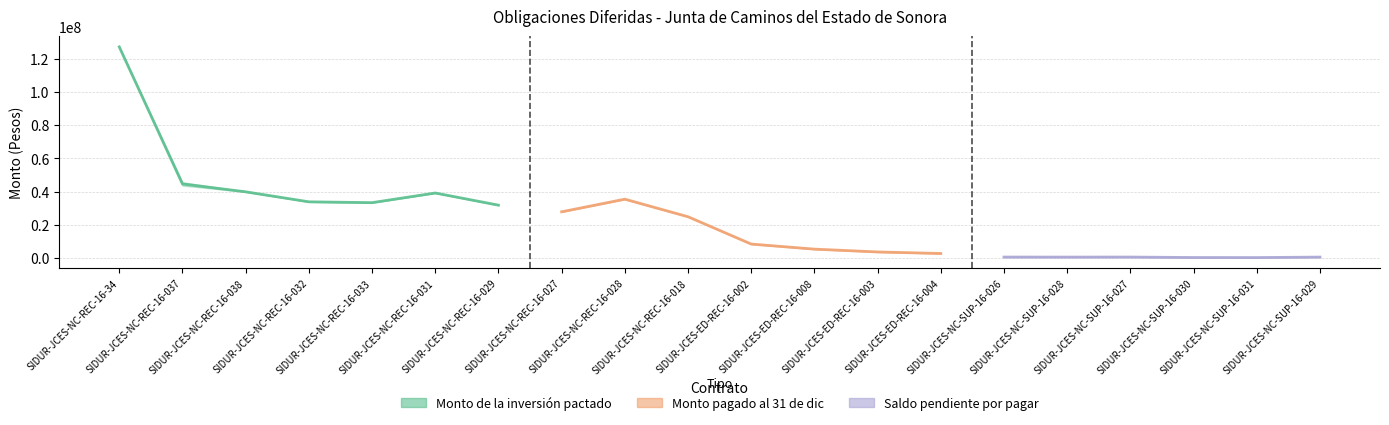

Is this an area chart (filled region under the line)?

No